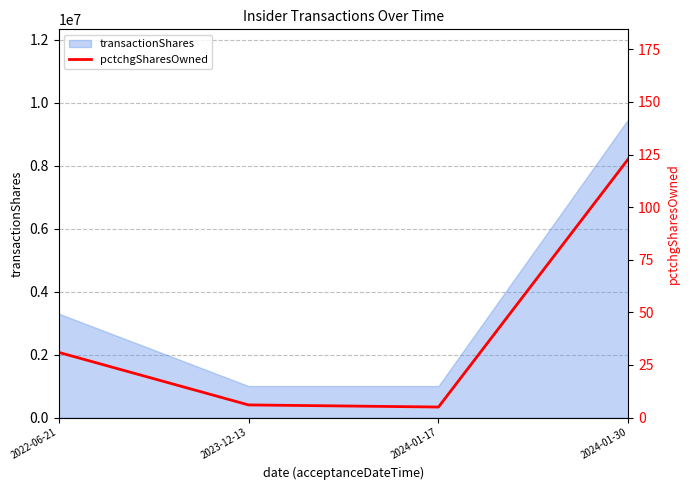

Rank the categories by value from highest to lowest.

2024-01-30, 2022-06-21, 2023-12-13, 2024-01-17